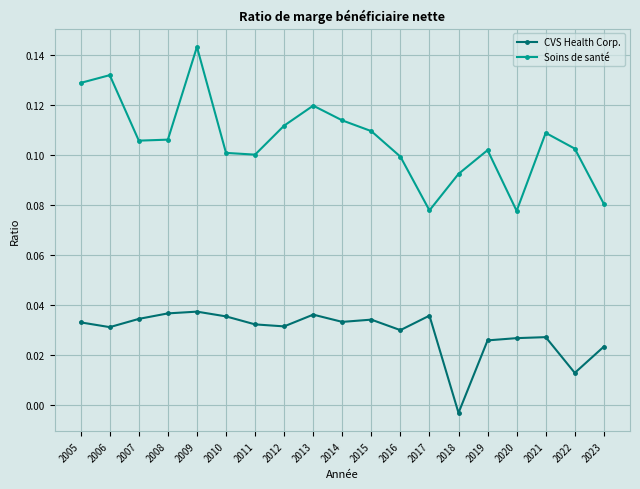

At which category does the chart reach its minimum across all series?

2018